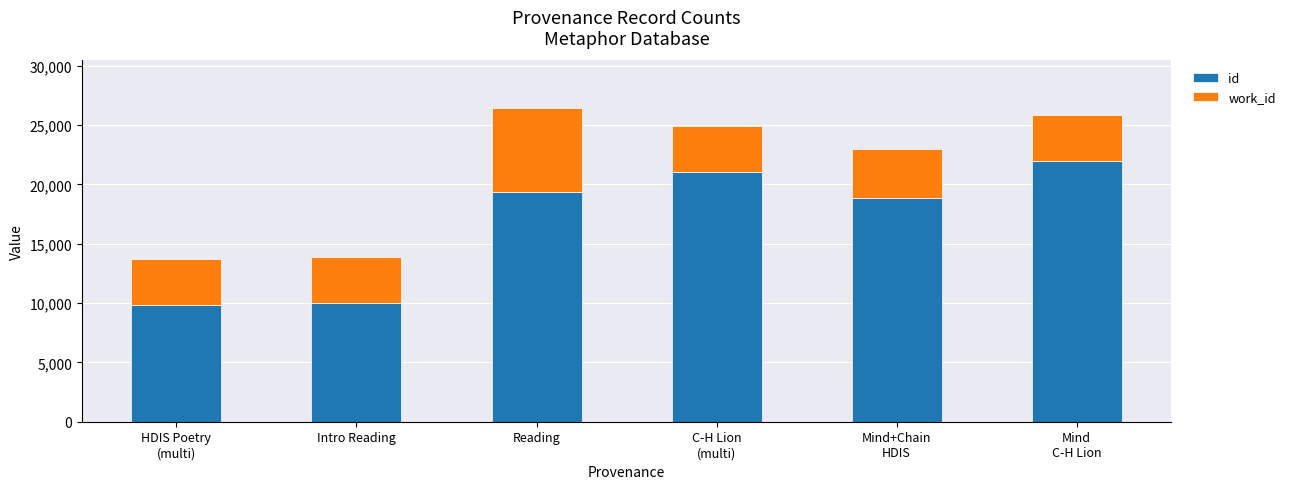

The value of id at Intro Reading is 16787. True or false?

False